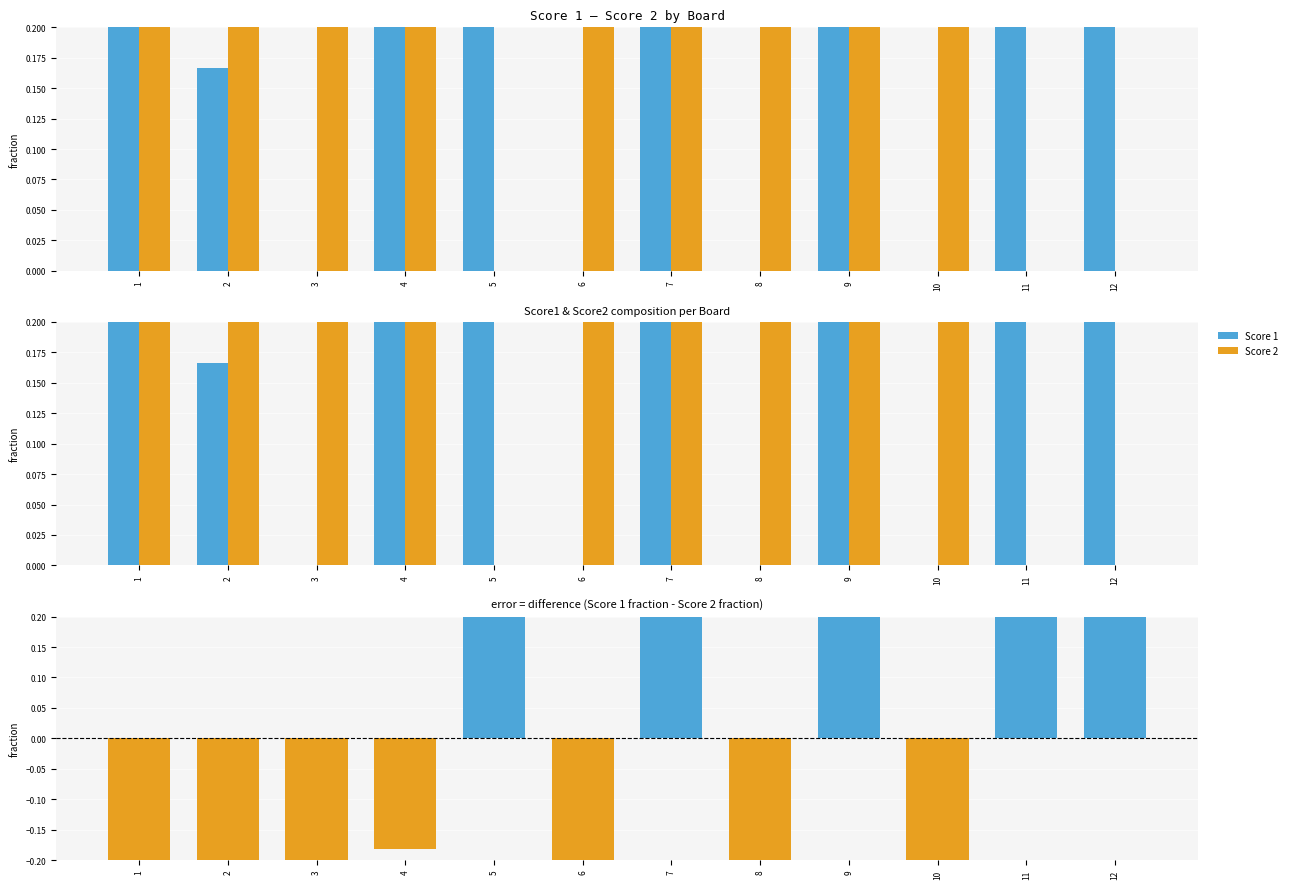

List the series in order of their peak value, lowest first.

Score 1, Score 2, Difference (Score1 - Score2)